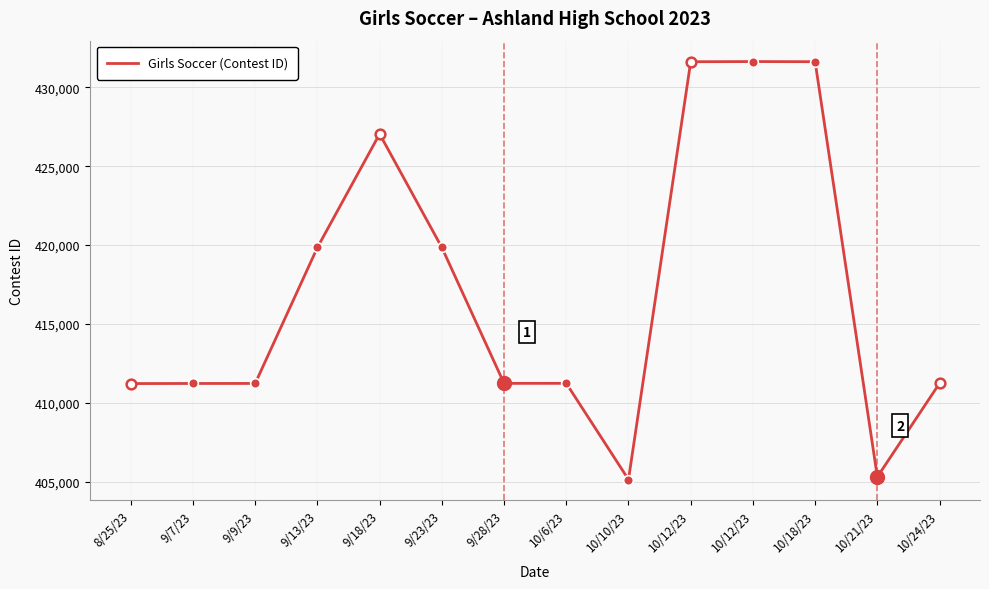

Where is the data nearest to the value 418386?

9/13/23